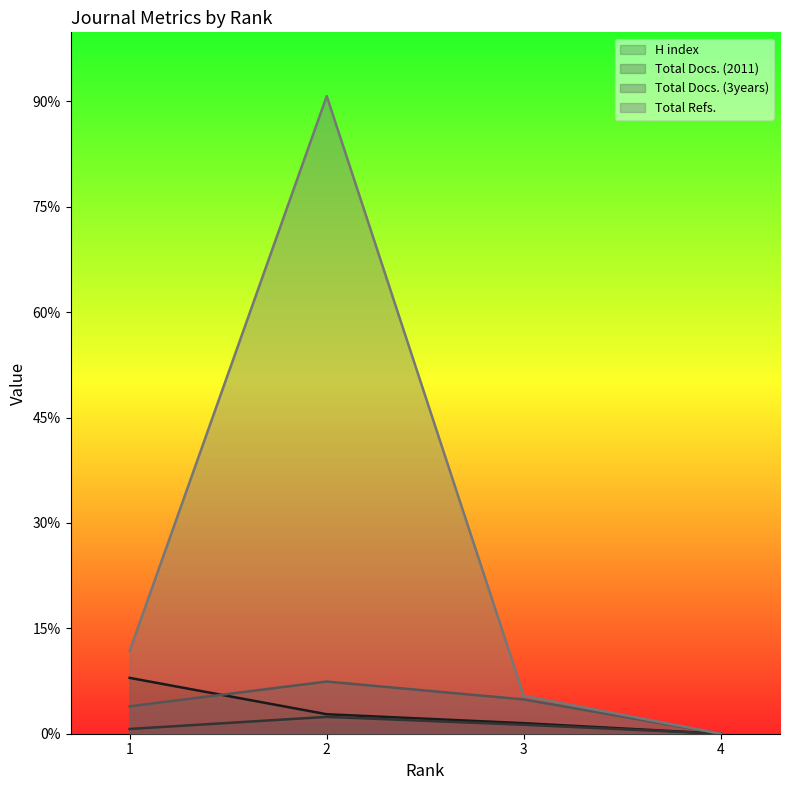

True or false: H index and Total Docs. (2011) intersect in this chart.

False